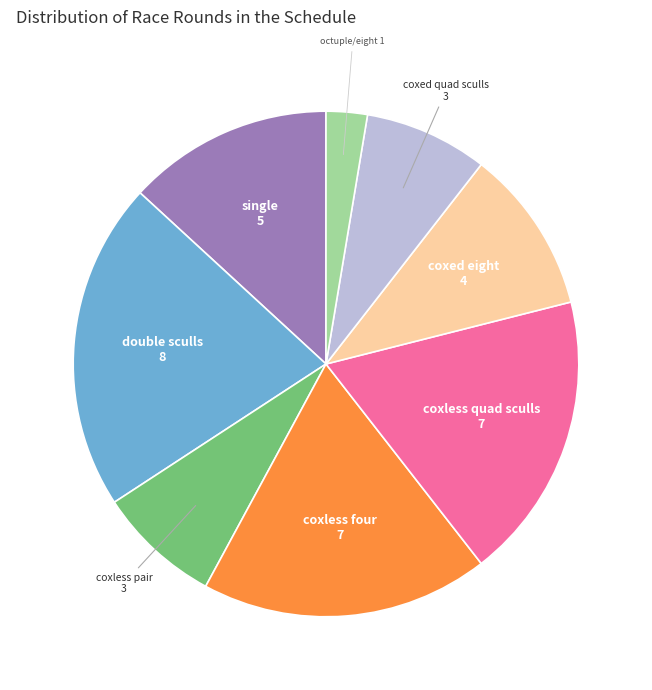

Is there a majority slice in this chart?

No